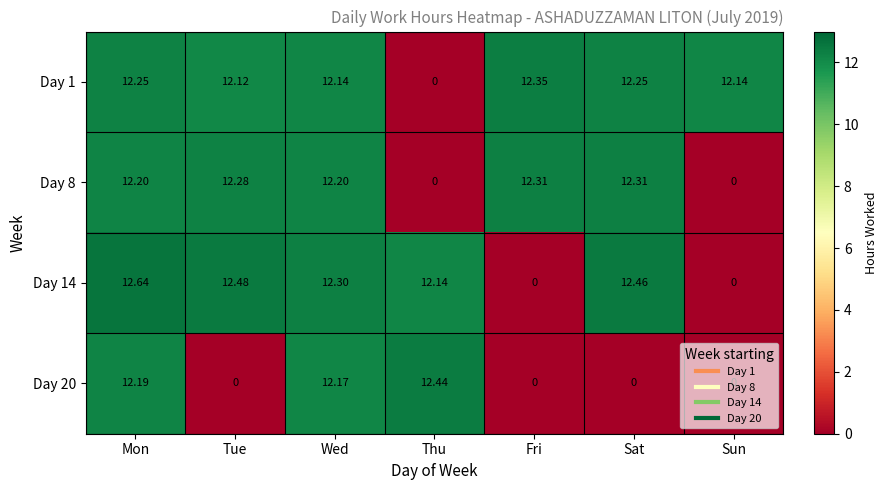

Is the value of Day 20 at Mon greater than the value of Day 8 at Mon?

No